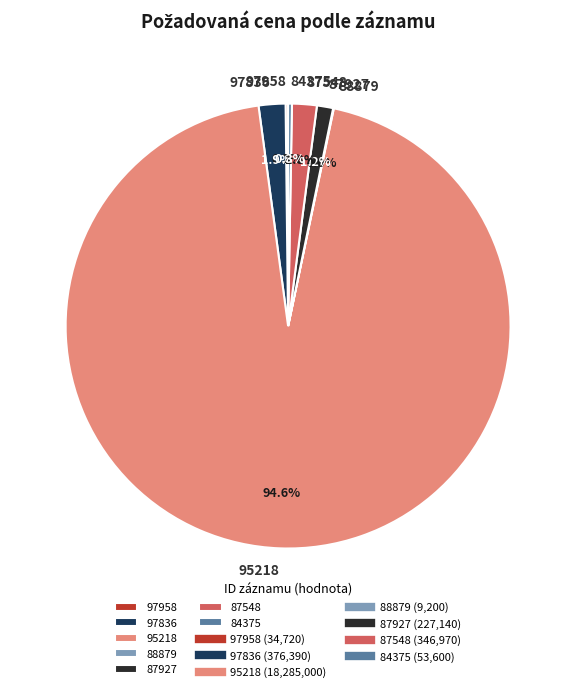

What is the largest slice in the pie chart?

95218